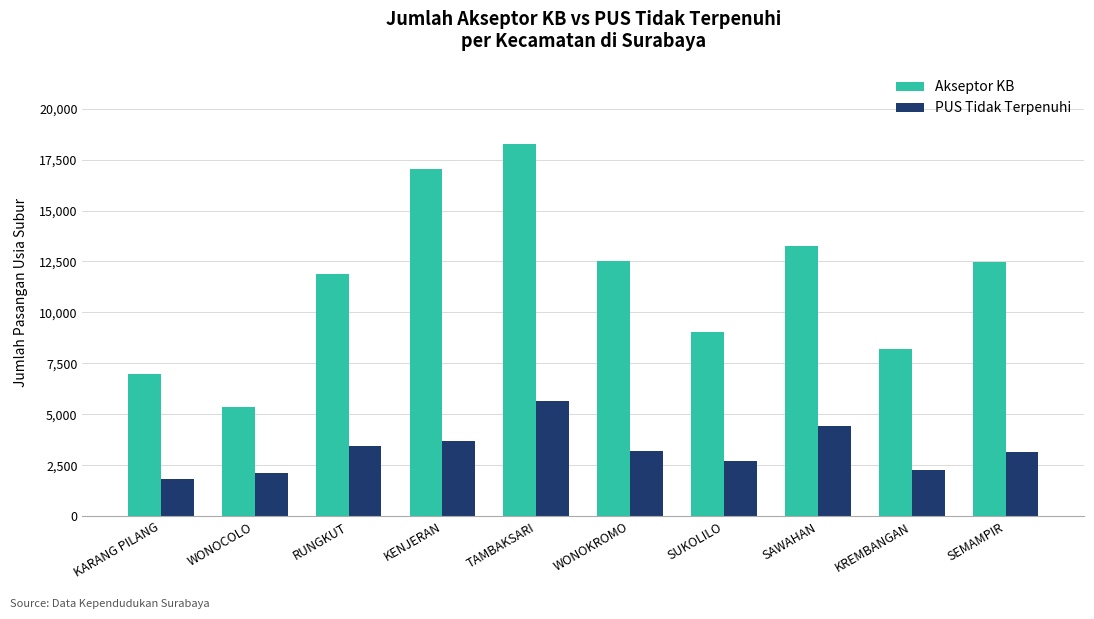

What is the label of the 8th bar from the left?

SAWAHAN